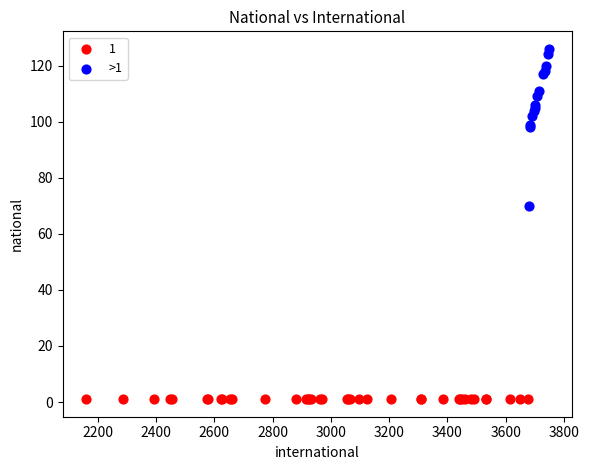

Which series contains the highest Y value?

>1